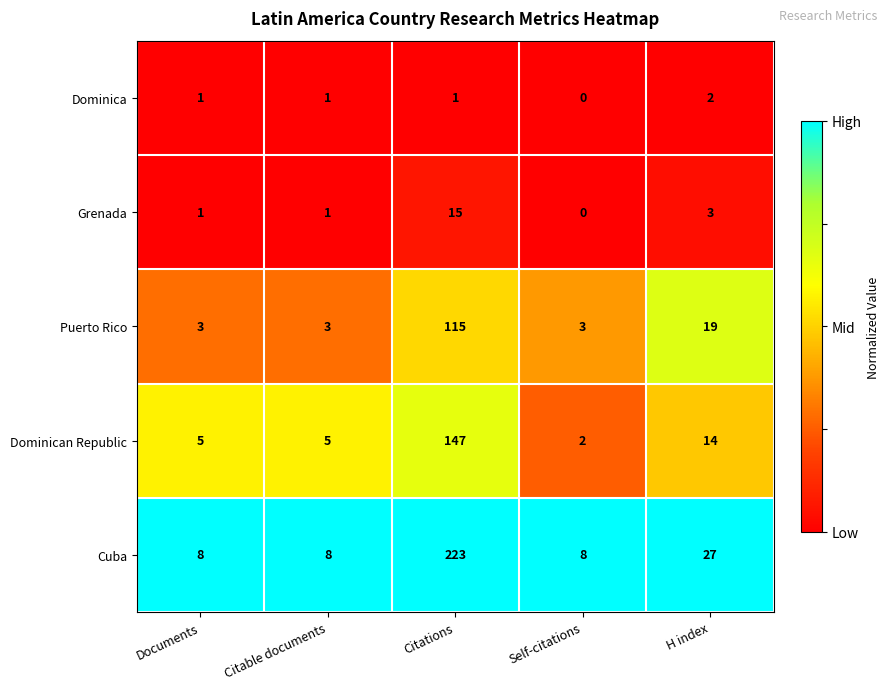

Which series changed the most between Documents and Citations?

Cuba